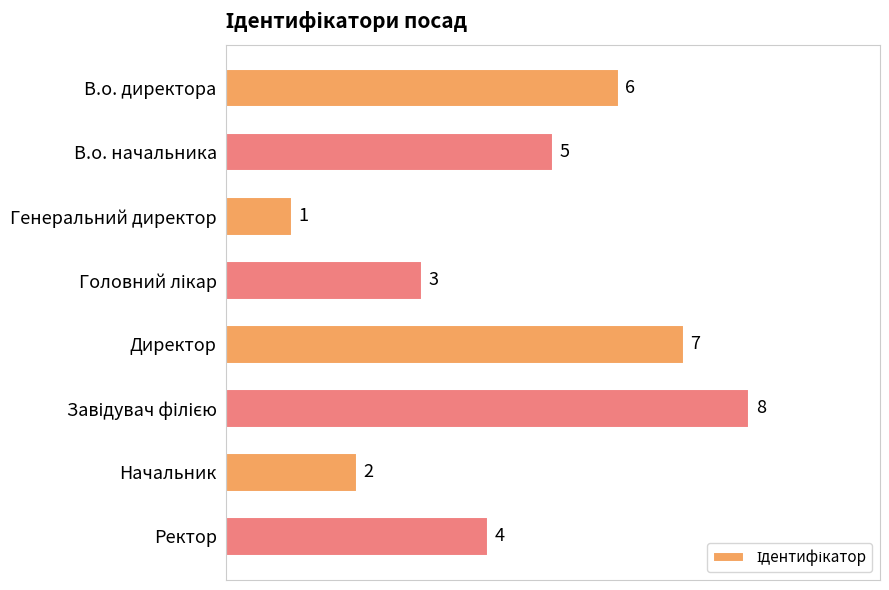

At which label is the value closest to 4?

Ректор